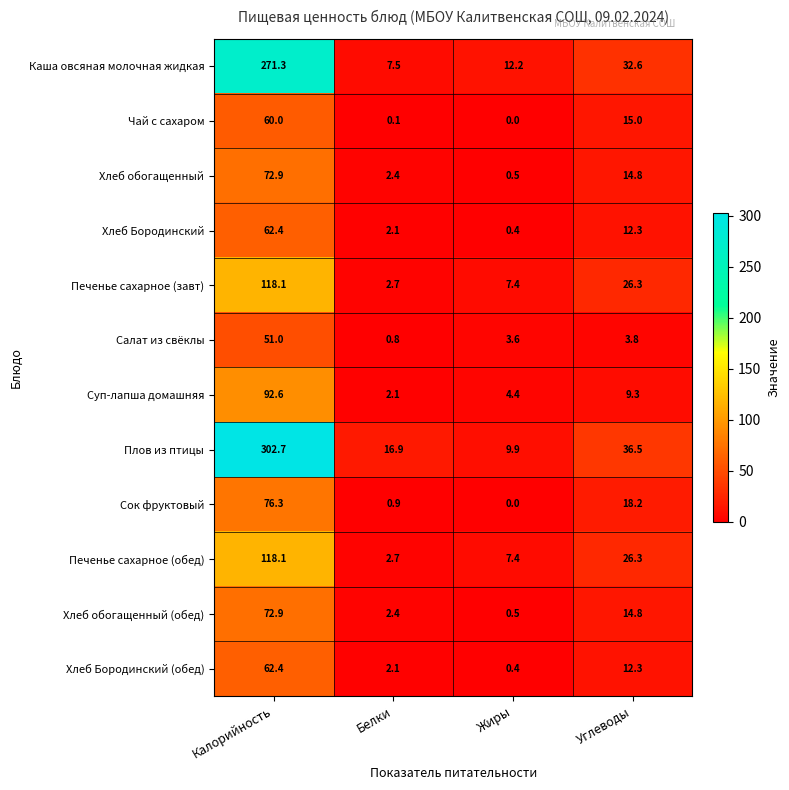

Which series has the largest total across all categories?

Плов из птицы